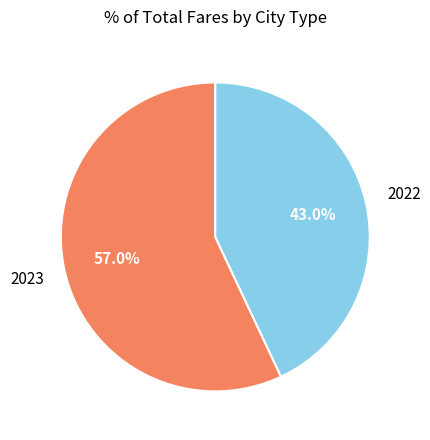

Does any single category account for the majority?

Yes